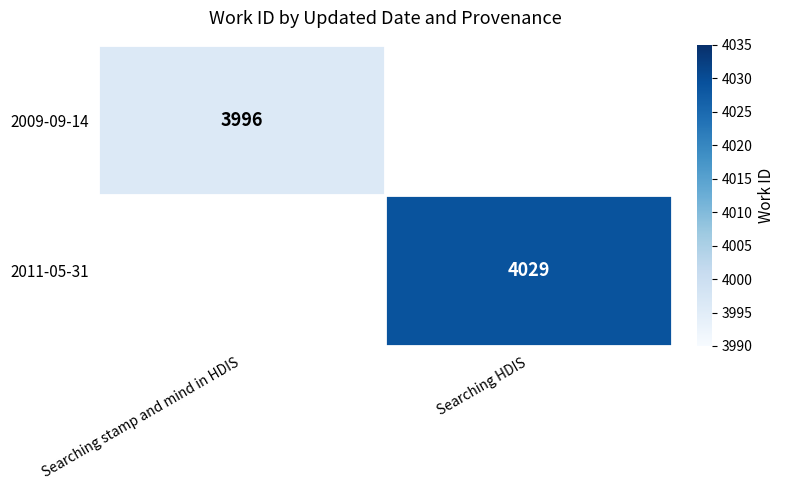

The 2009-09-14 series shows 5778 at Searching stamp and mind in HDIS. True or false?

False